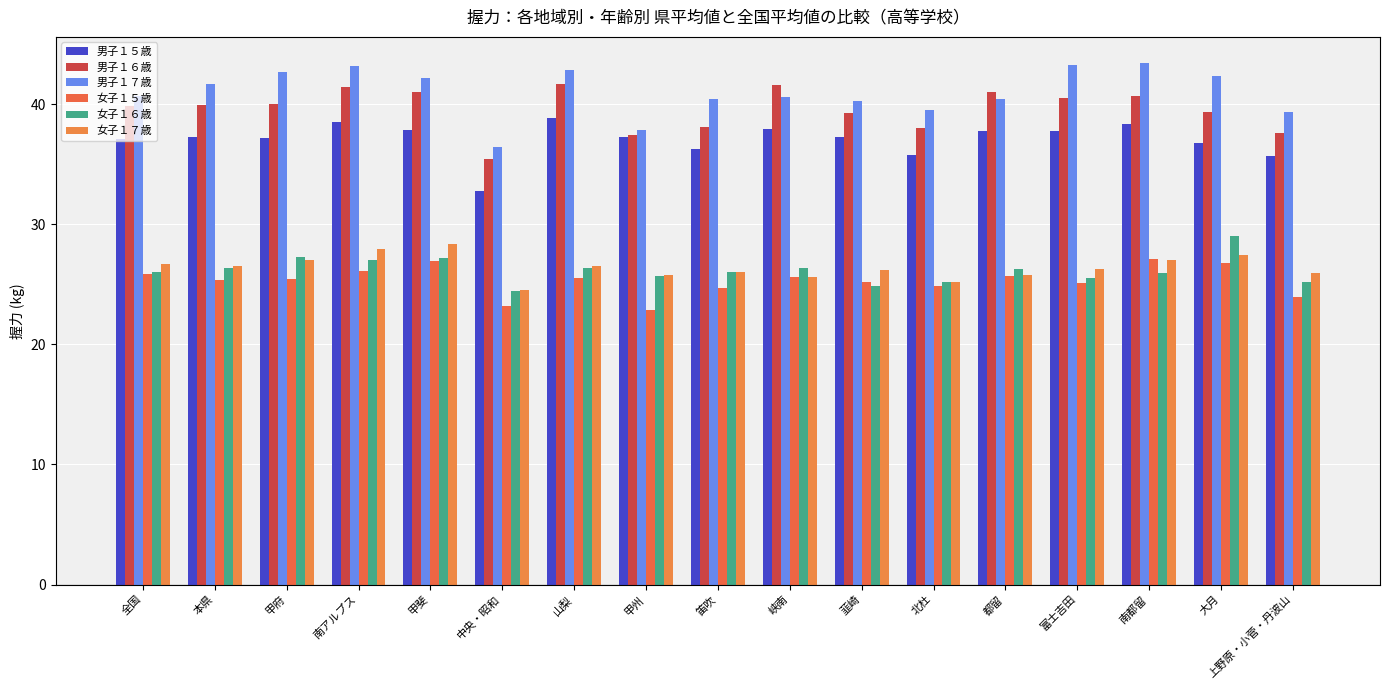

Are the bars horizontal?

No